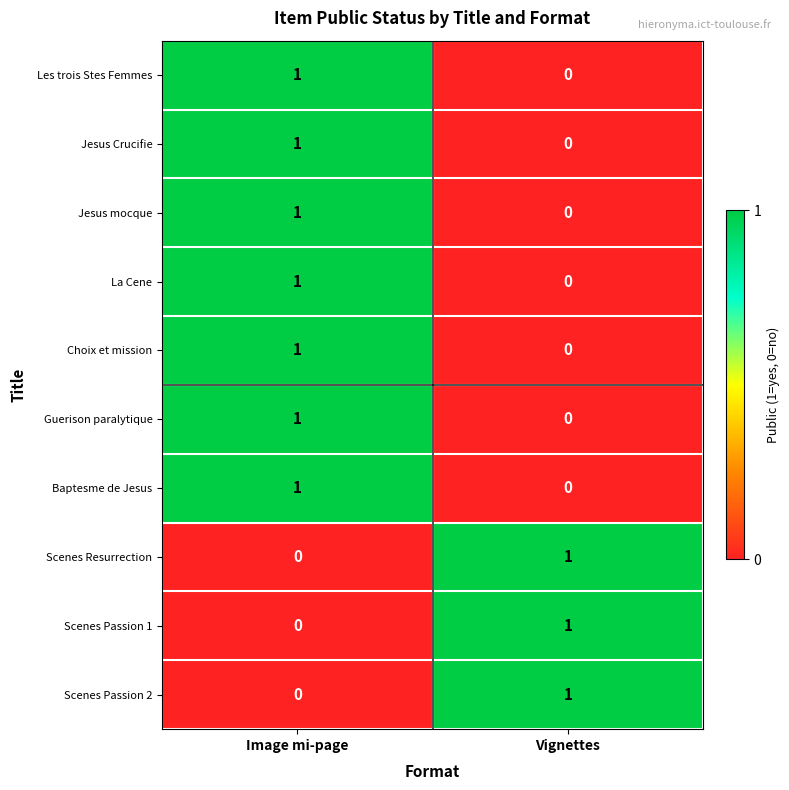

How many data points does each series have?

2